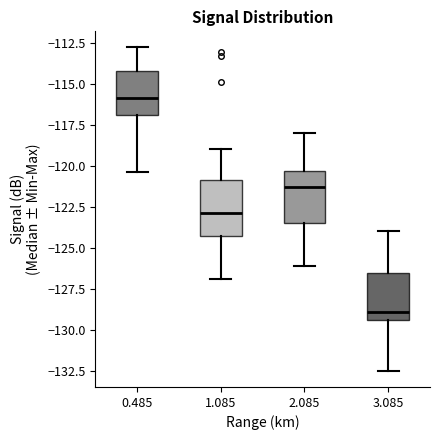

Reading left to right, transcribe this box plot: for each box, give where its median line is, the range the box spans, and where its two whiskers end, as read against the y-axis. The values are not printed on the chart, so give them approximately, as read against the axis.

0.485: median -116.0, box -117.0 to -114.0, whiskers -120.5 to -113.0
1.085: median -123.0, box -124.5 to -121.0, whiskers -127.0 to -119.0
2.085: median -121.5, box -123.5 to -120.5, whiskers -126.0 to -118.0
3.085: median -129.0, box -129.5 to -126.5, whiskers -132.5 to -124.0